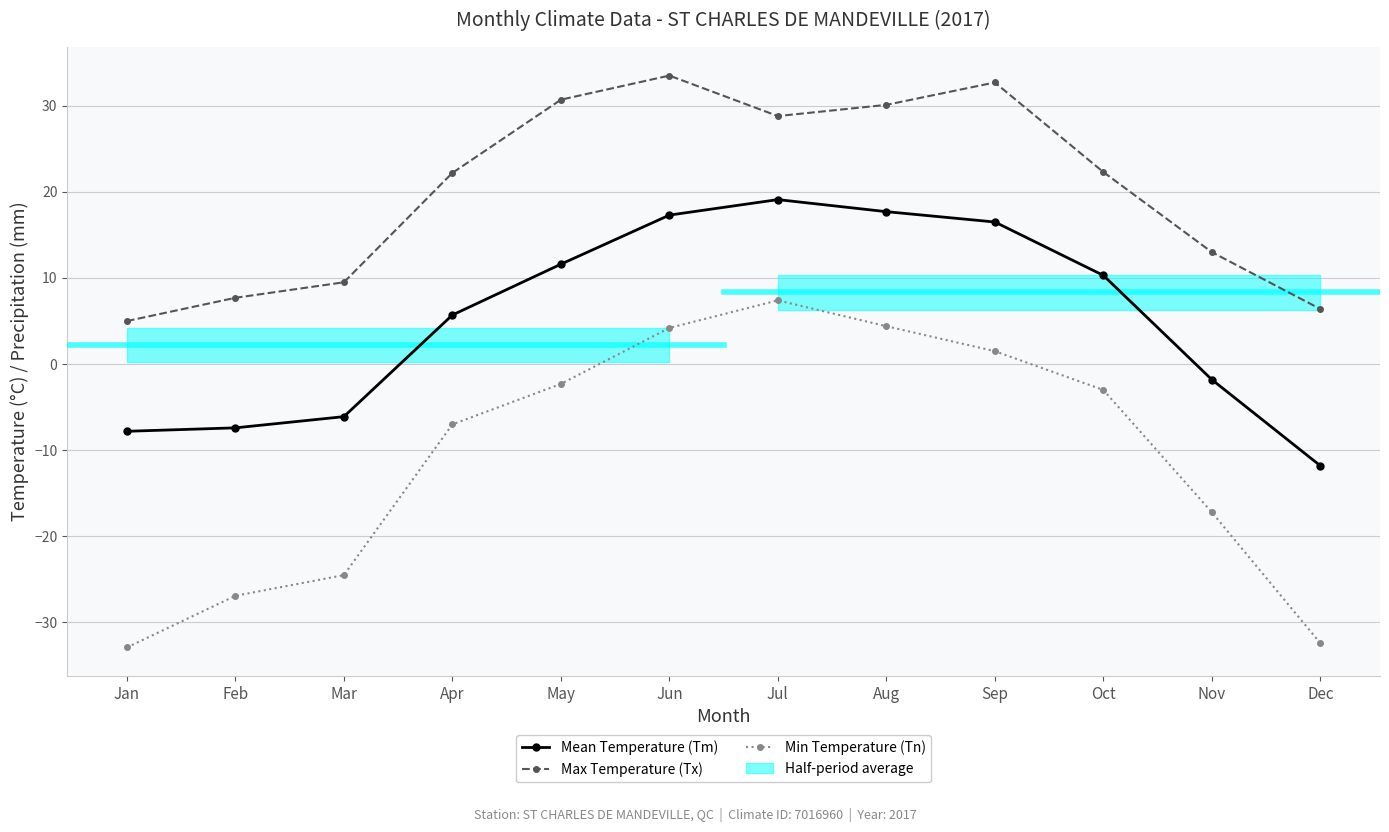

What is the value of the Mean Temperature (Tm) point at the 11th from the left?

-1.8